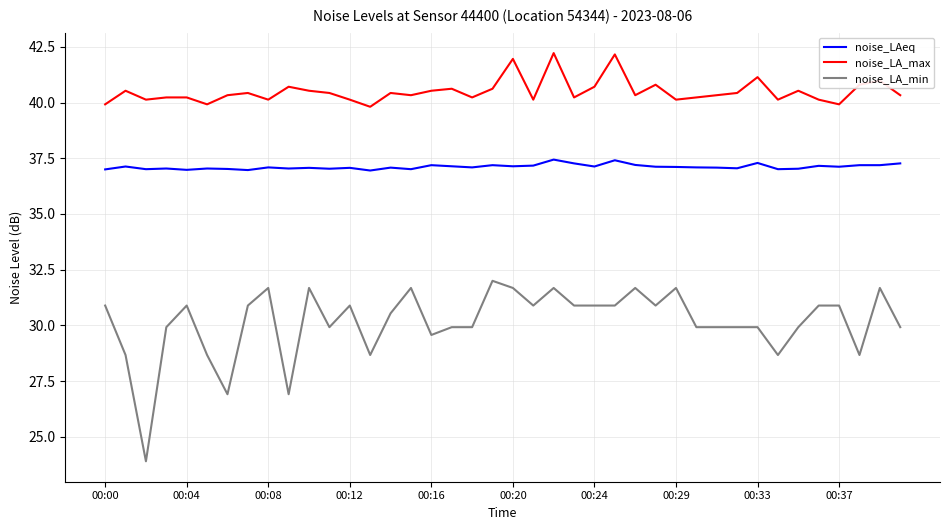

What is the difference between the maximum and minimum values in the noise_LAeq series?

0.5